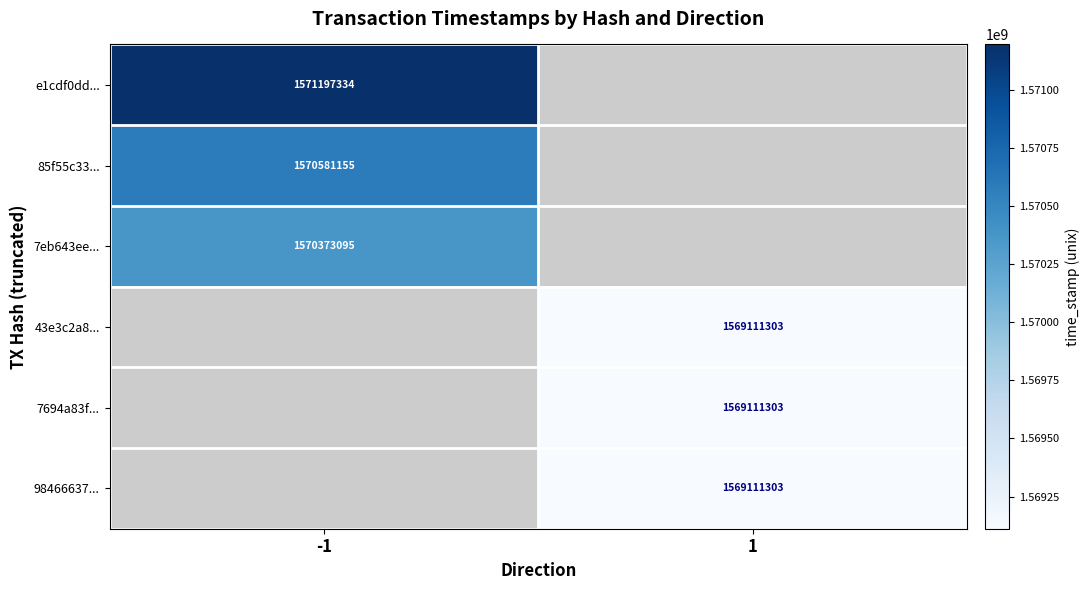

The value of 7694a83f... at 1 is 1569111303. True or false?

True